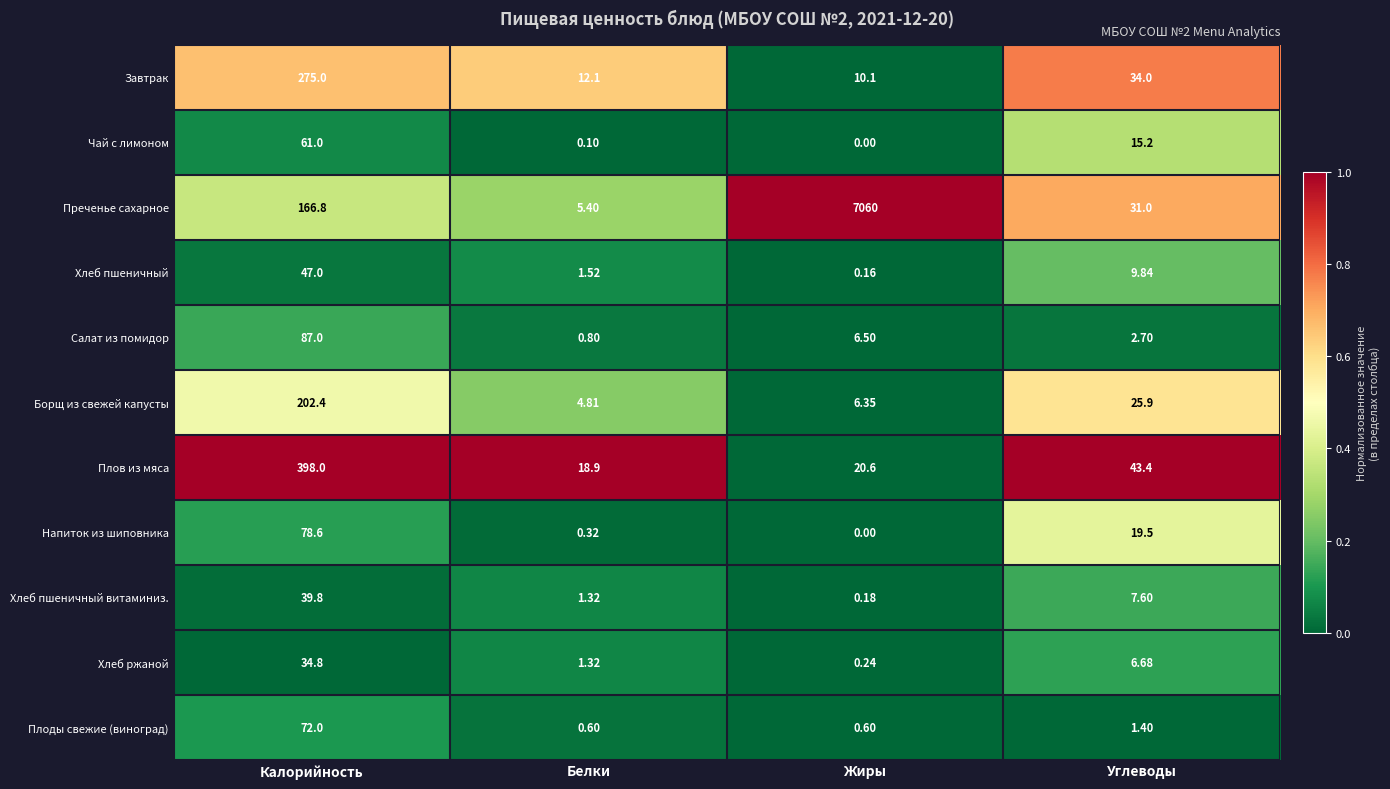

Rank the series by their maximum value, from lowest to highest.

Хлеб ржаной, Хлеб пшеничный витаминиз., Хлеб пшеничный, Чай с лимоном, Плоды свежие (виноград), Напиток из шиповника, Салат из помидор, Борщ из свежей капусты, Завтрак, Плов из мяса, Преченье сахарное